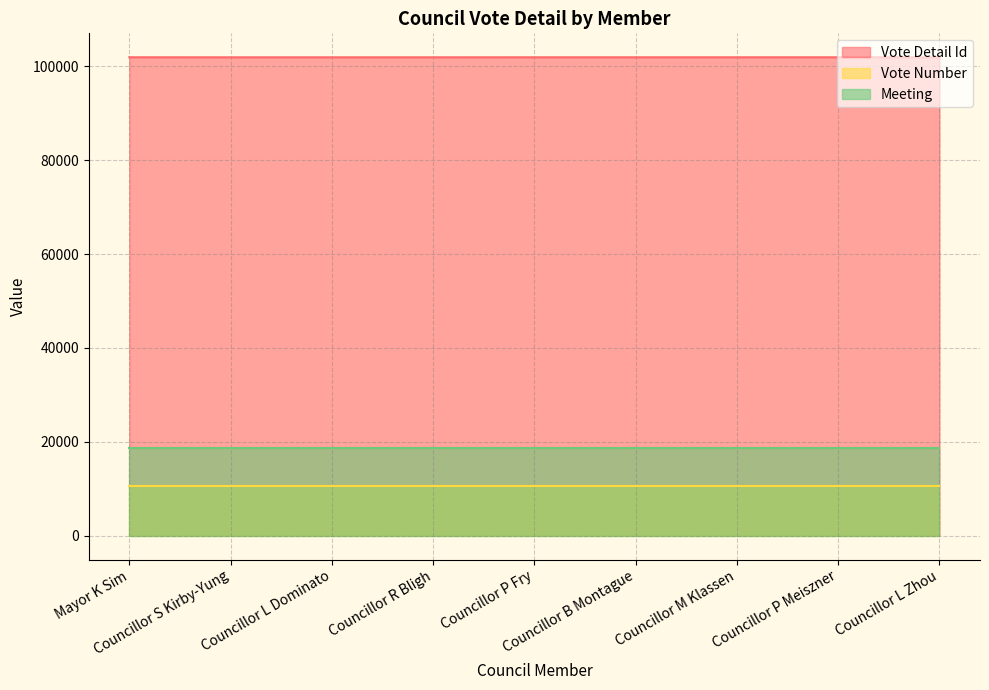

What is the maximum value shown in the chart?

101938